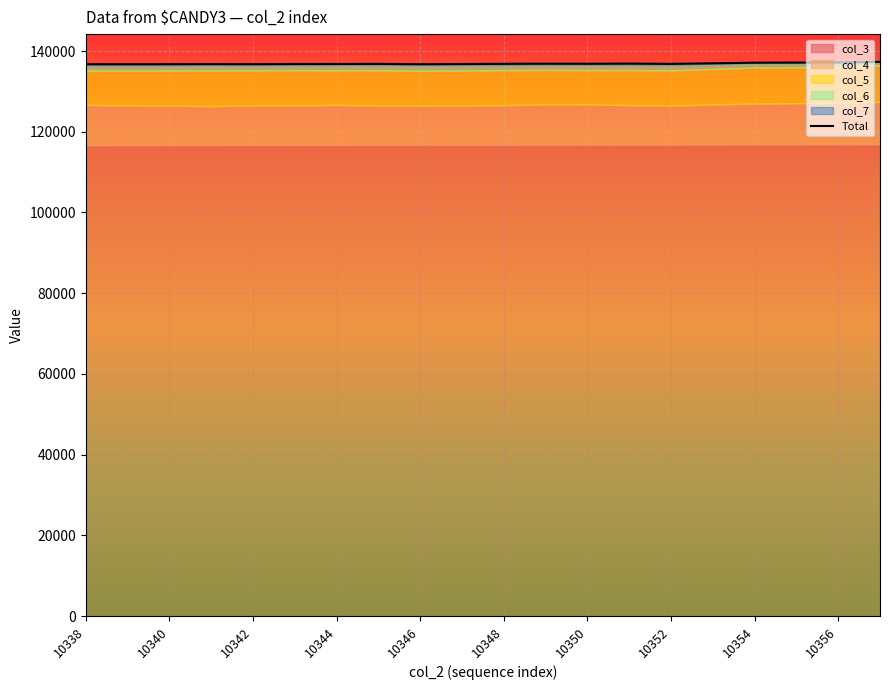

Reading right to left, list all the values displayed in this chart.

137323	137165	137136	137113	136955	136819	136881	136844	136861	136832	136775	136729	136815	136786	136781	136740	136759	136735	136724	136738